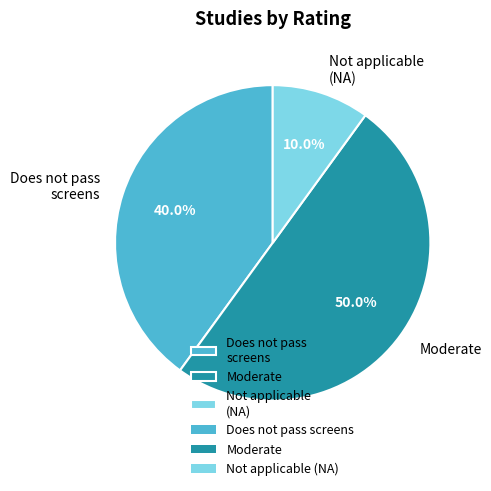

Which category has the biggest portion of the pie?

Moderate